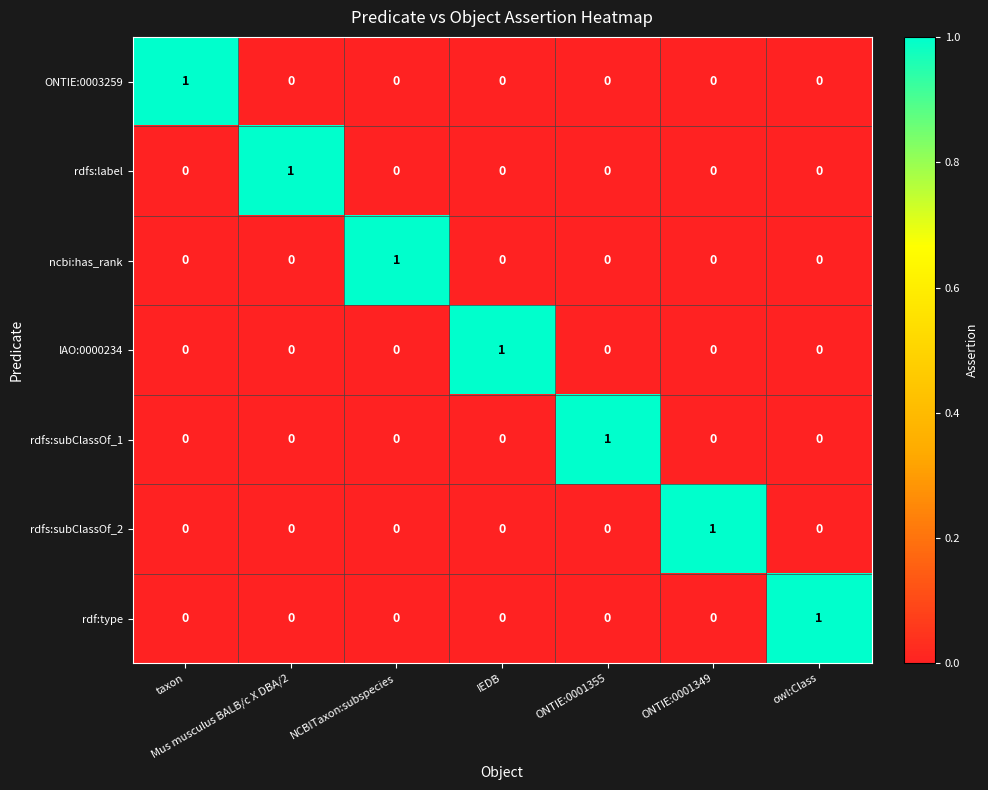

At how many categories does at least one series exceed 0?

7